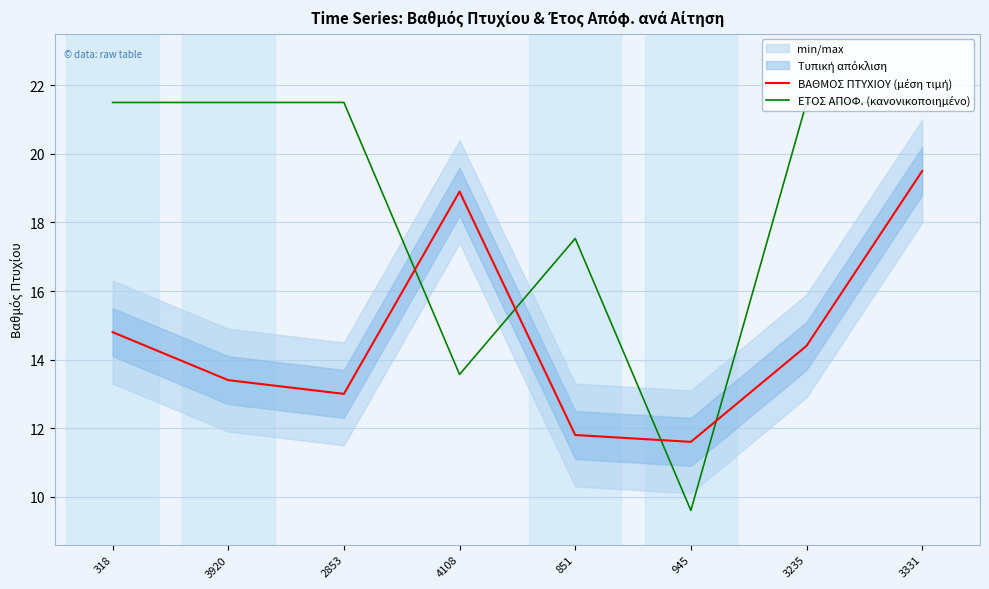

What is the sum of the ΕΤΟΣ ΑΠΟΦ. (κανονικοποιημένο) values at 3331 and 851?

39.0